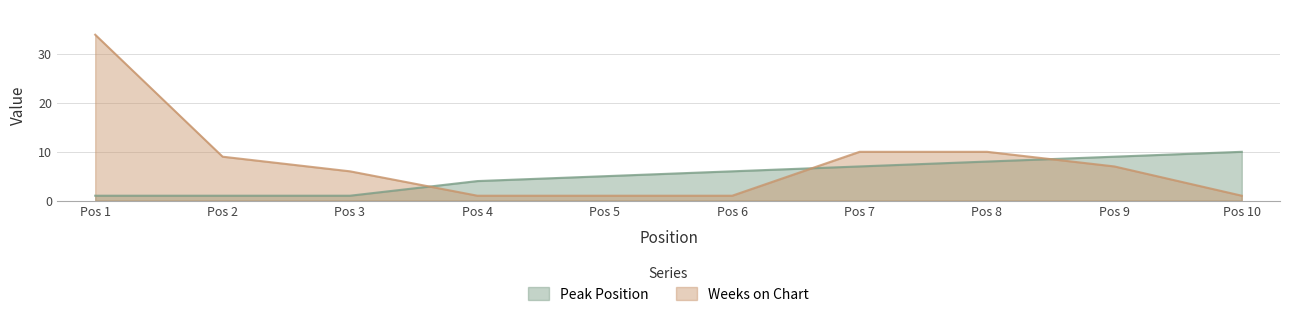

What is the sum of all Peak Position values?

52